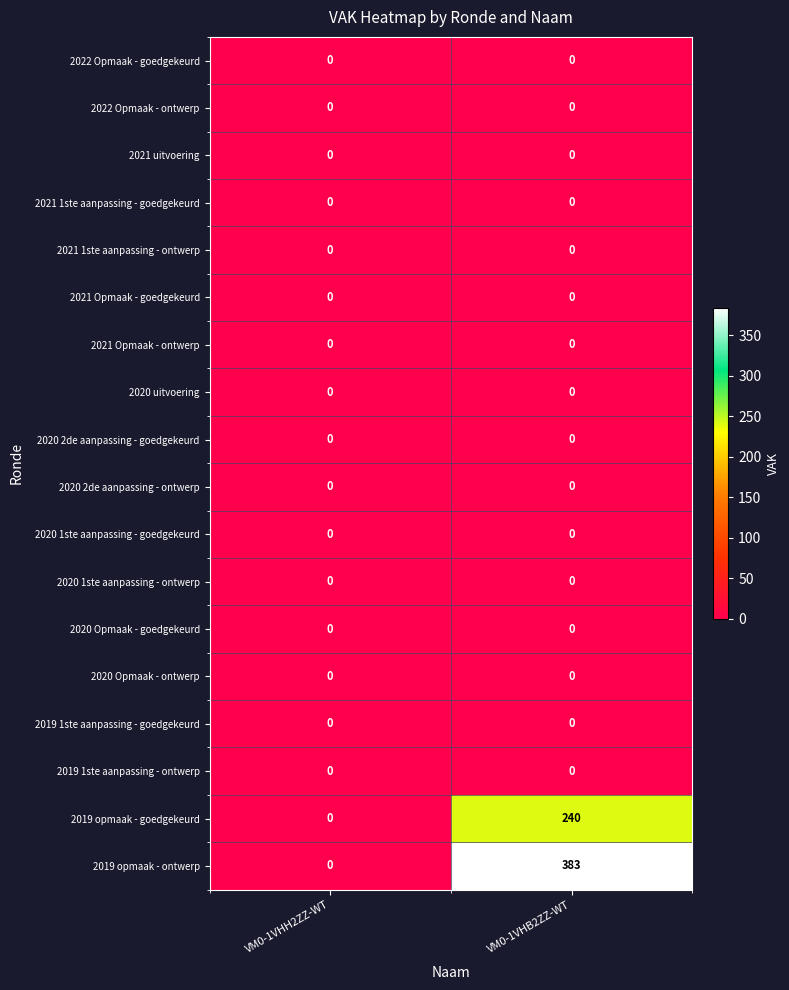

What is the maximum value shown in the chart?

383